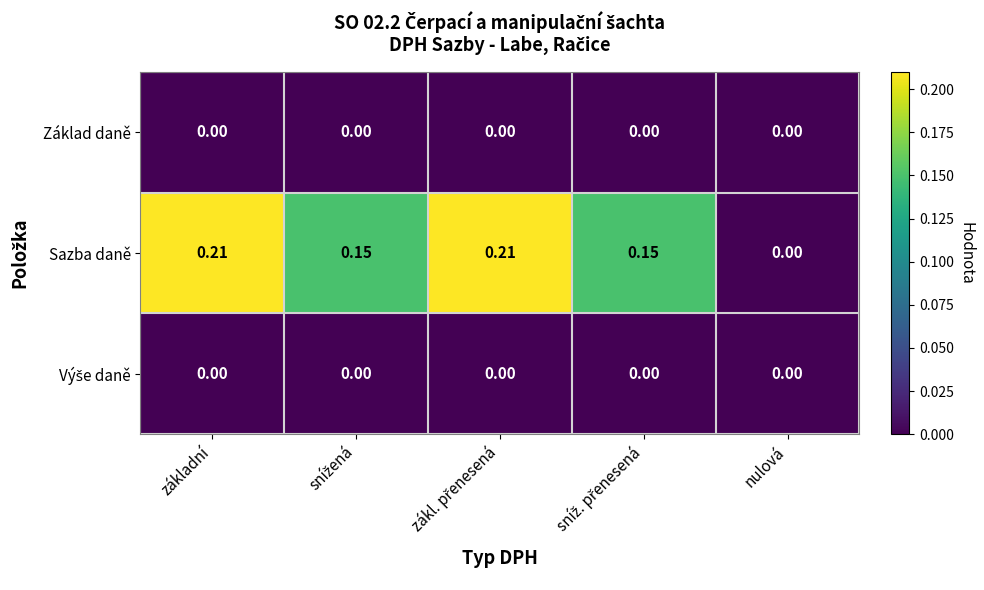

Which series changed the most between základní and nulová?

Sazba daně